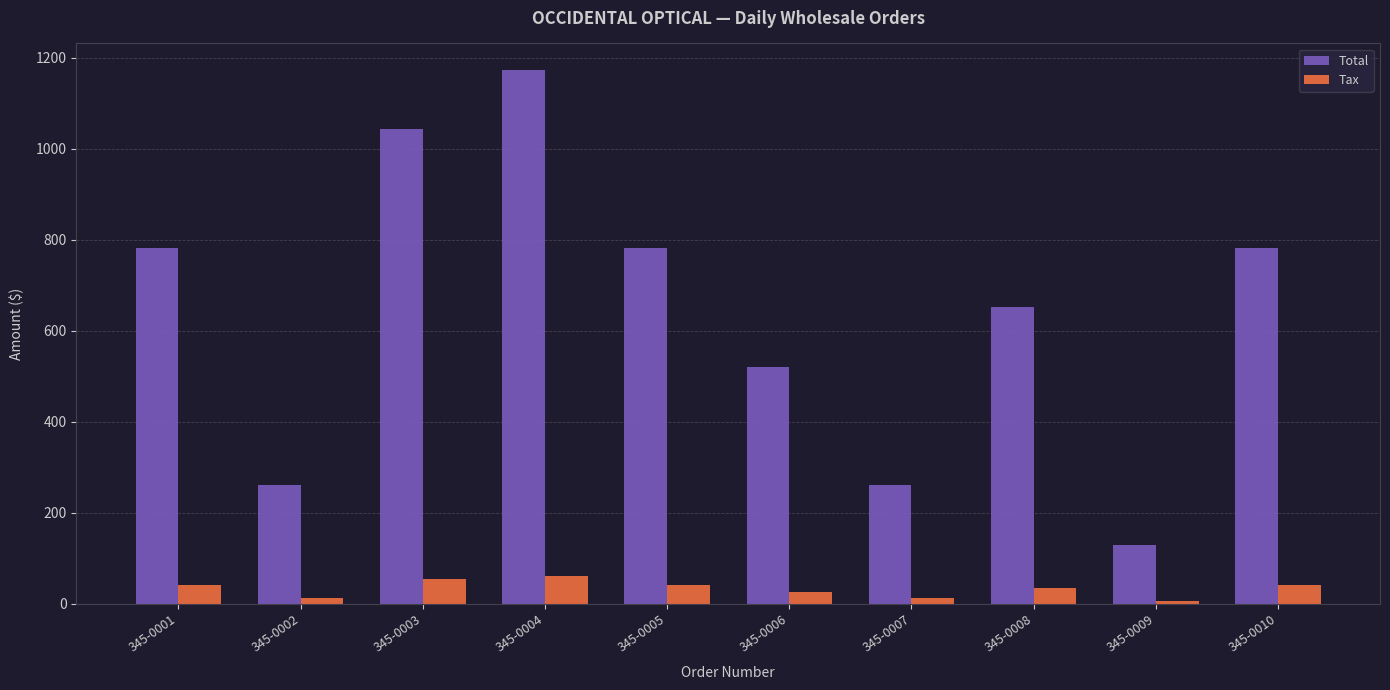

What is the difference between the Total values at 345-0005 and 345-0002?

521.1